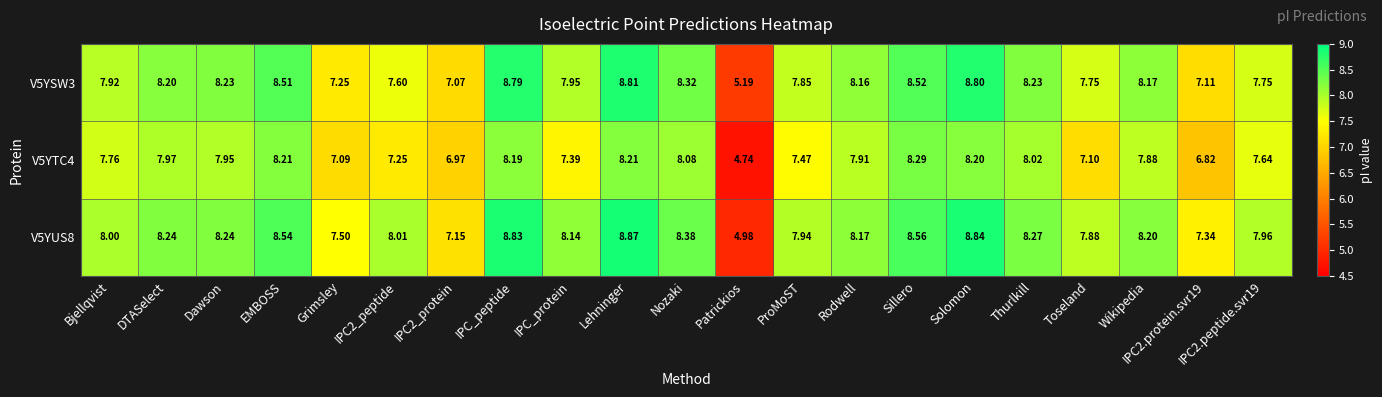

Rank the series by their average value, from highest to lowest.

V5YUS8, V5YSW3, V5YTC4